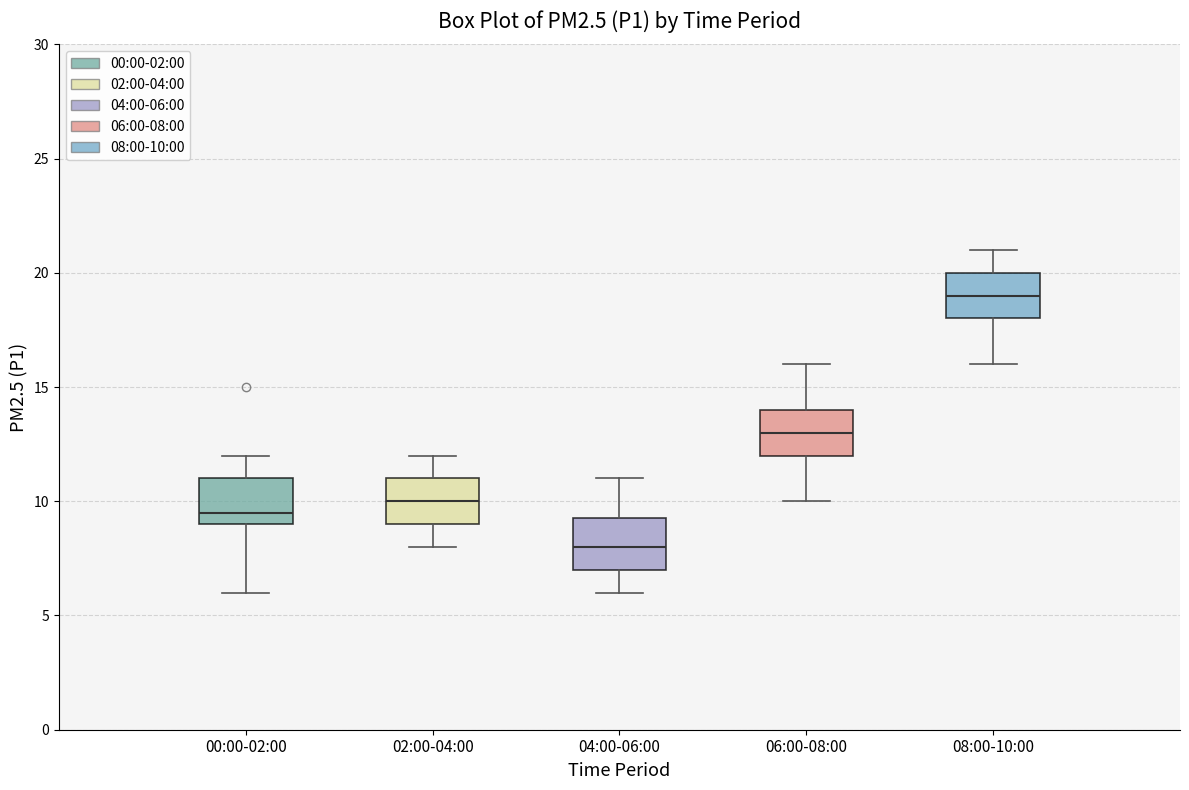

Reading left to right, read every box against the y-axis: the position of its median line, the range the box covers, and the ends of its whiskers. The values are not printed on the chart, so give them approximately, as read against the axis.

00:00-02:00: median 9.5, box 9.0 to 11.0, whiskers 6.0 to 12.0
02:00-04:00: median 10.0, box 9.0 to 11.0, whiskers 8.0 to 12.0
04:00-06:00: median 8.0, box 7.0 to 9.5, whiskers 6.0 to 11.0
06:00-08:00: median 13.0, box 12.0 to 14.0, whiskers 10.0 to 16.0
08:00-10:00: median 19.0, box 18.0 to 20.0, whiskers 16.0 to 21.0